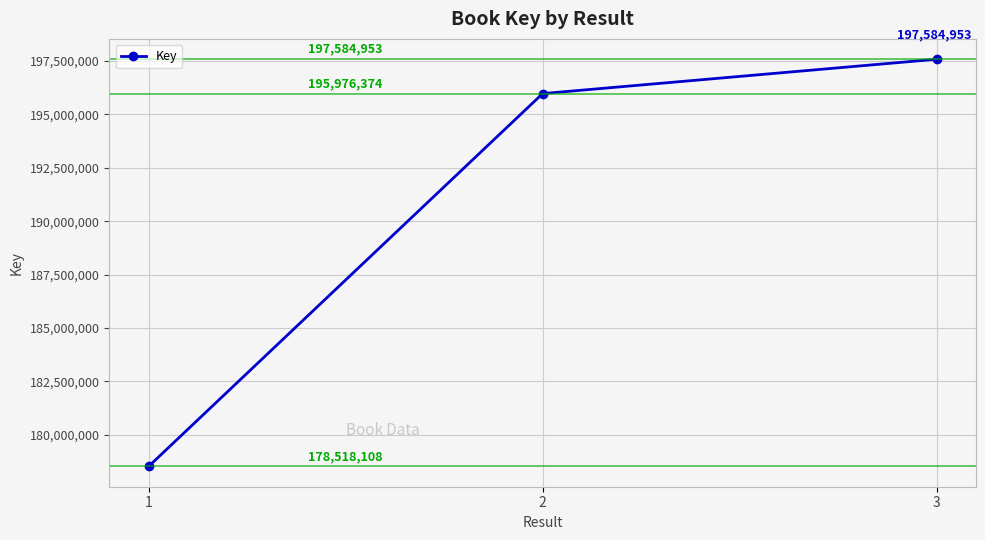

How many data points are less than 195976374?

1